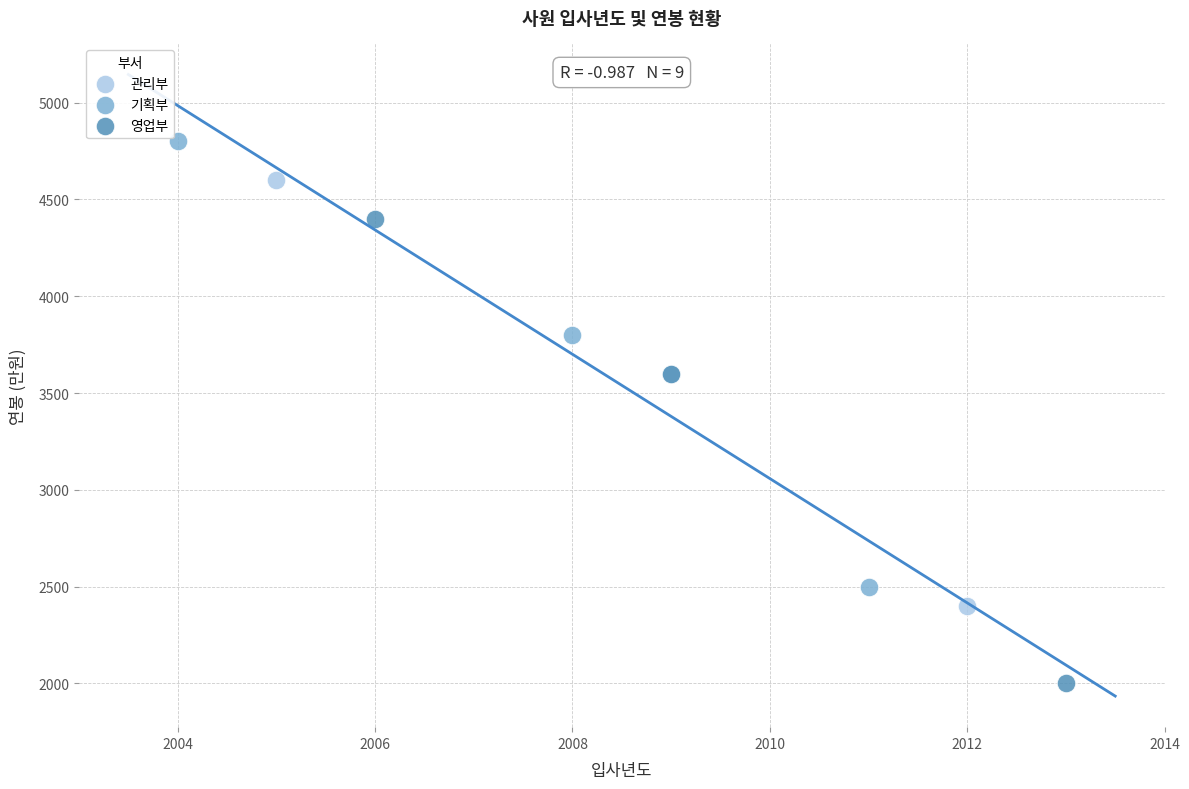

Which series reaches the minimum Y coordinate?

영업부